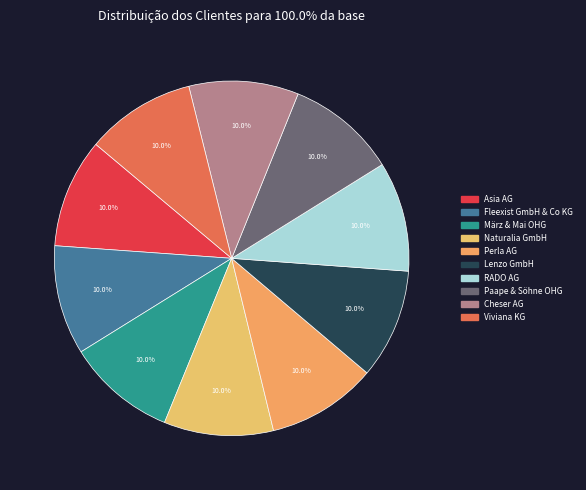

Which slice is the smallest?

Asia AG